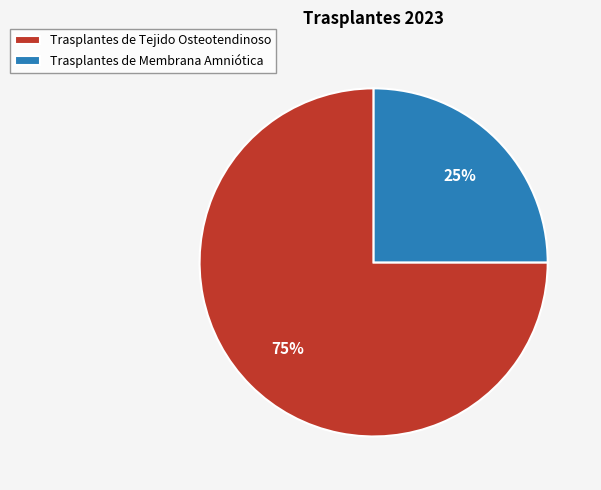

What percentage is the Trasplantes de Membrana Amniótica slice, to the nearest percent?

25%